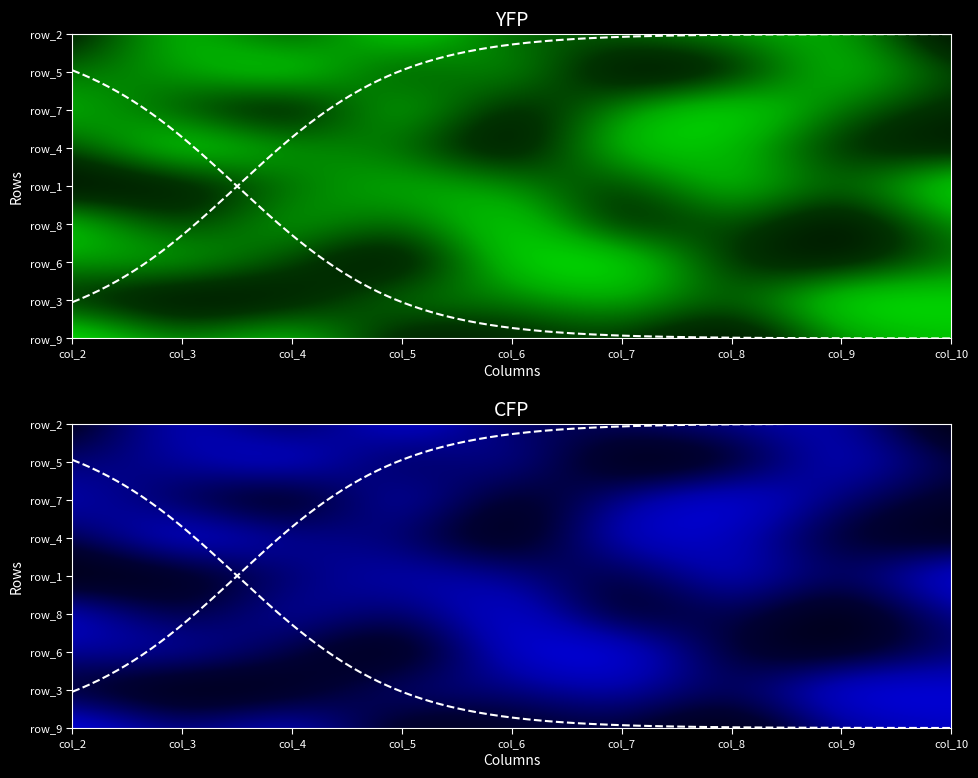

Reading left to right, transcribe all the data shown in this chart.

row_2: col_2=2	col_3=8	col_4=3	col_5=9	col_6=4	col_7=5	col_8=6	col_9=7	col_10=1
row_5: col_2=5	col_3=6	col_4=9	col_5=3	col_6=7	col_7=1	col_8=2	col_9=8	col_10=4
row_7: col_2=7	col_3=4	col_4=1	col_5=8	col_6=2	col_7=6	col_8=9	col_9=5	col_10=3
row_4: col_2=4	col_3=9	col_4=6	col_5=5	col_6=1	col_7=8	col_8=7	col_9=3	col_10=2
row_1: col_2=1	col_3=2	col_4=5	col_5=7	col_6=6	col_7=3	col_8=8	col_9=4	col_10=9
row_8: col_2=8	col_3=3	col_4=7	col_5=4	col_6=9	col_7=2	col_8=5	col_9=1	col_10=6
row_6: col_2=6	col_3=7	col_4=4	col_5=1	col_6=8	col_7=9	col_8=3	col_9=2	col_10=5
row_3: col_2=3	col_3=1	col_4=2	col_5=6	col_6=5	col_7=7	col_8=4	col_9=9	col_10=8
row_9: col_2=9	col_3=5	col_4=8	col_5=2	col_6=3	col_7=4	col_8=1	col_9=6	col_10=7